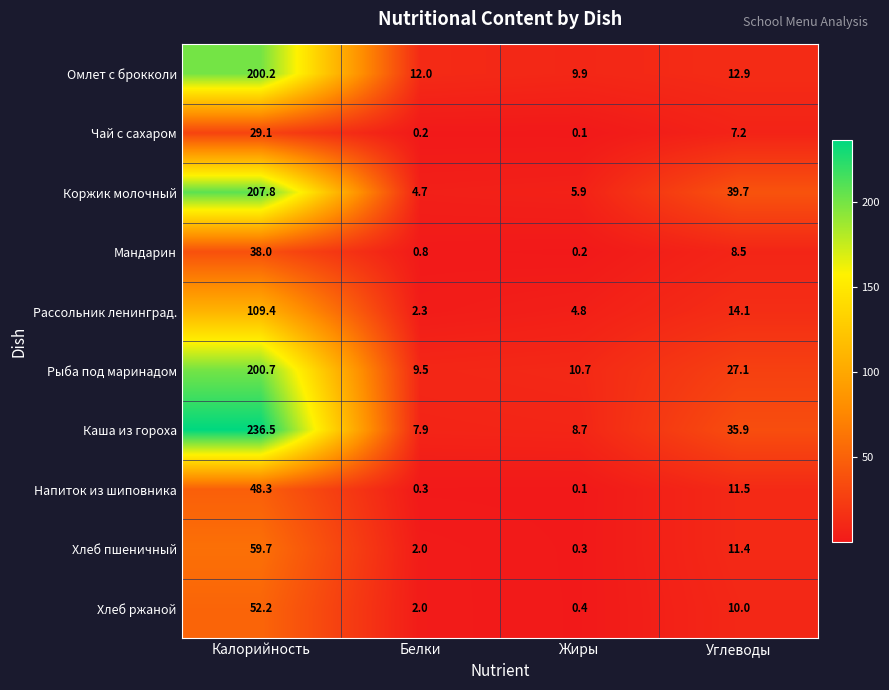

Is it true that Мандарин equals 17.5 at Калорийность?

False